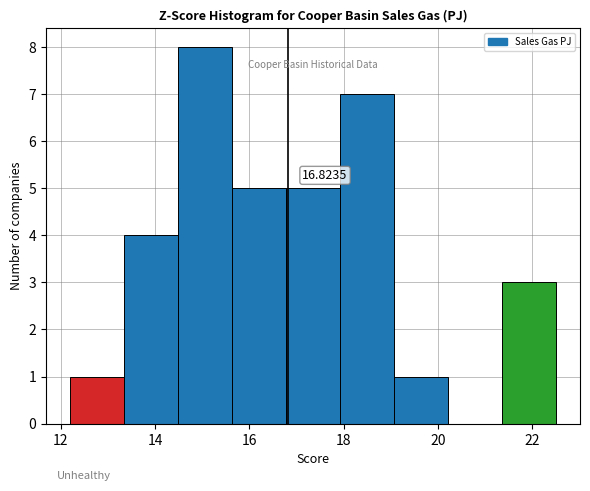

Which range on the x-axis has the tallest bar?

14.4 to 15.6